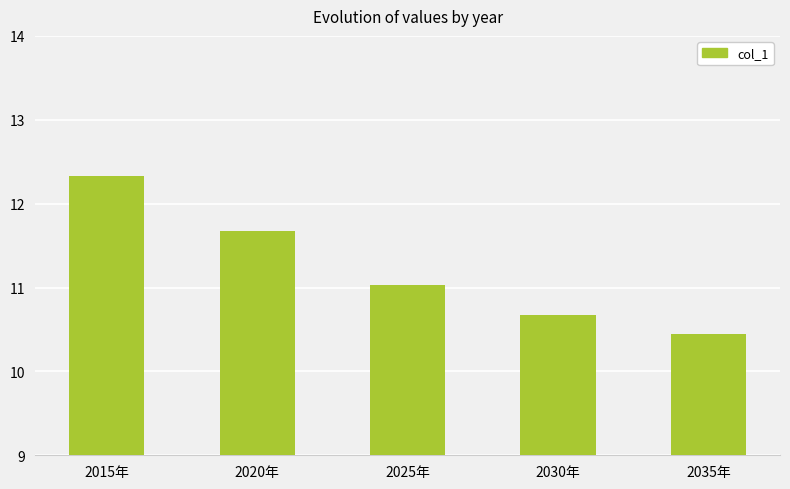

What is the label of the 4th bar from the left?

2030年